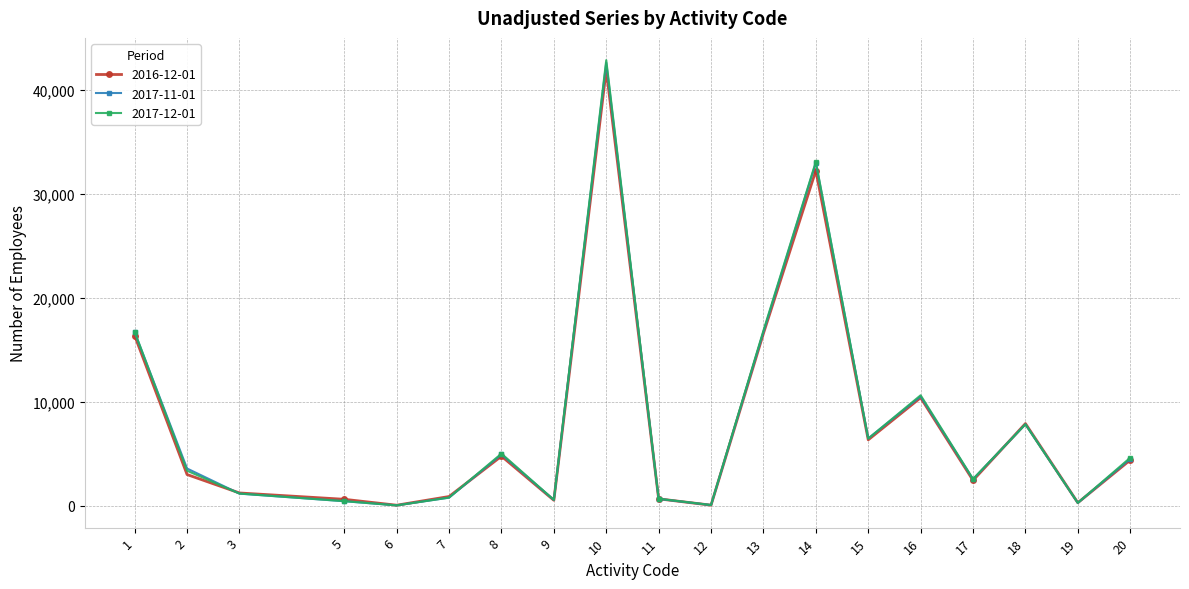

Is the value of 2017-11-01 at 19 greater than the value of 2016-12-01 at 8?

No